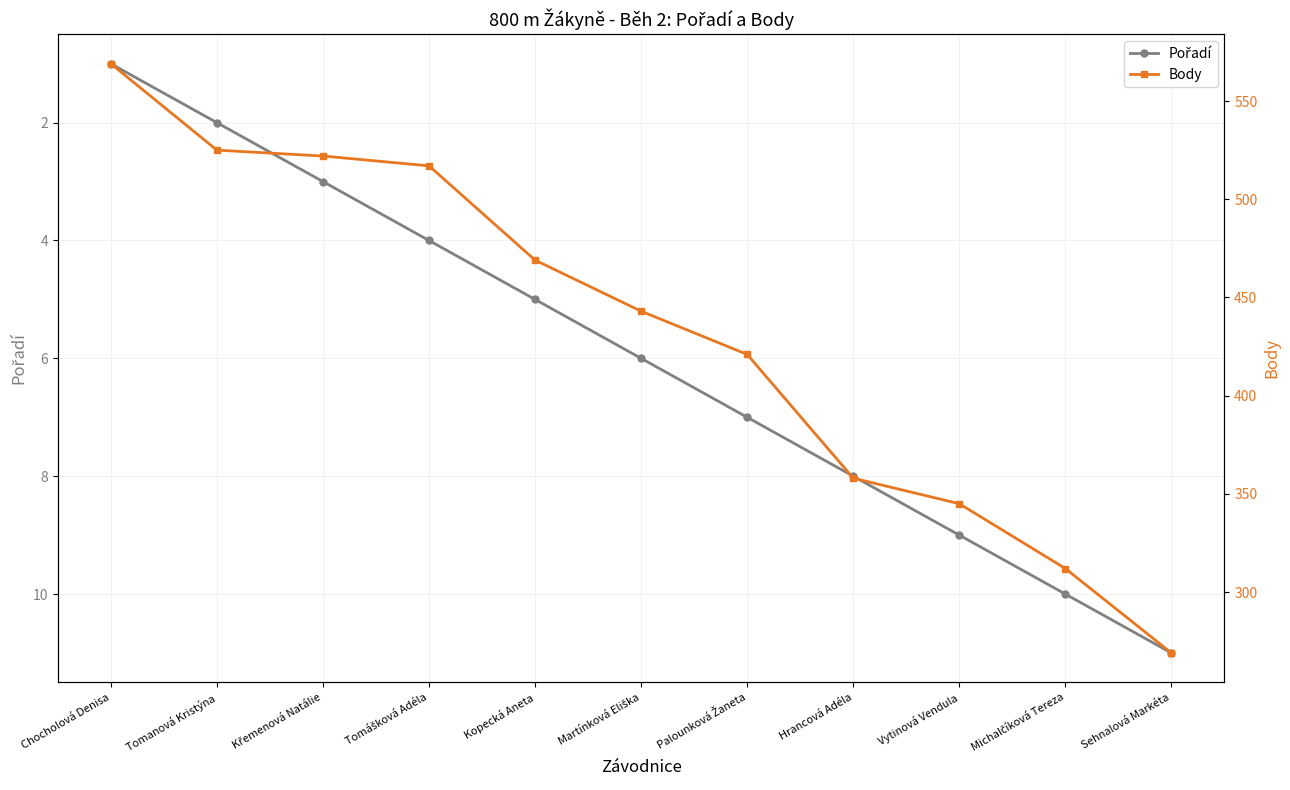

What is the value of the Pořadí point at the 8th from the left?

8